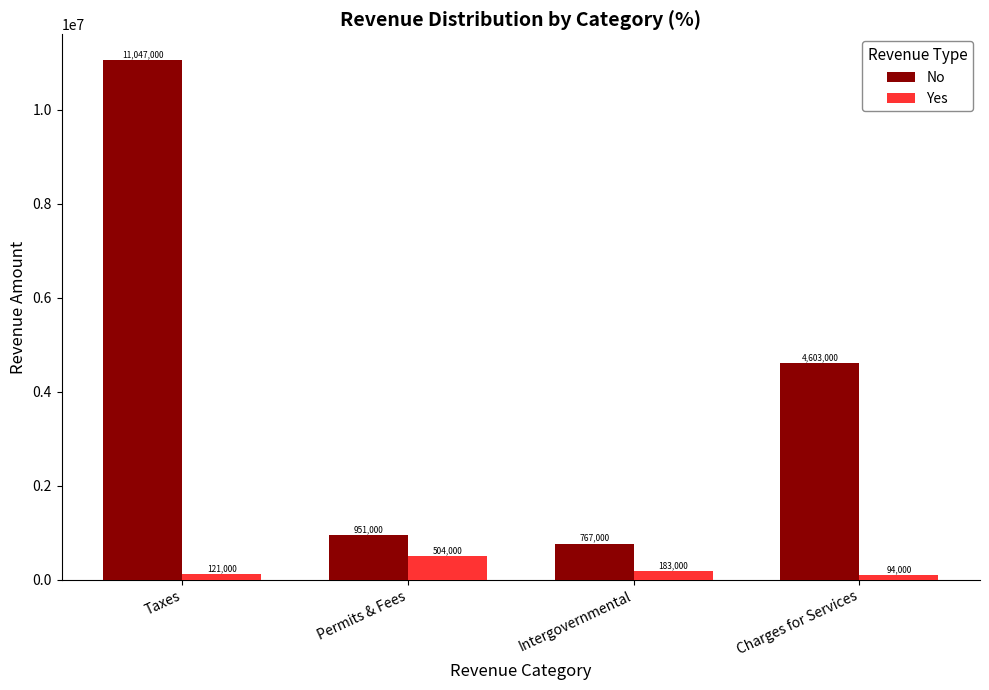

What is the average value of the Yes series?

225500